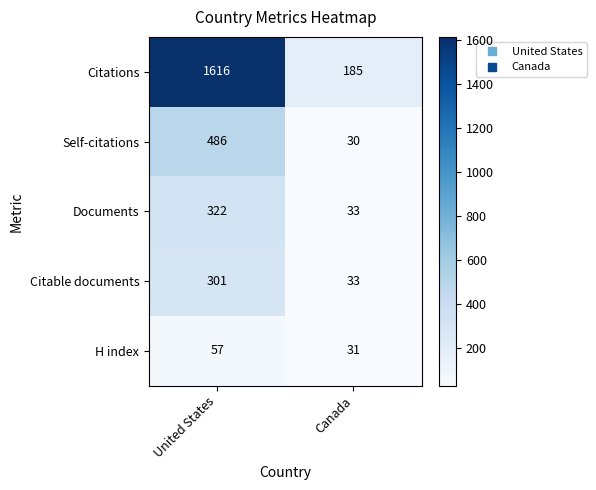

Where is Citations nearest to the value 900?

Canada